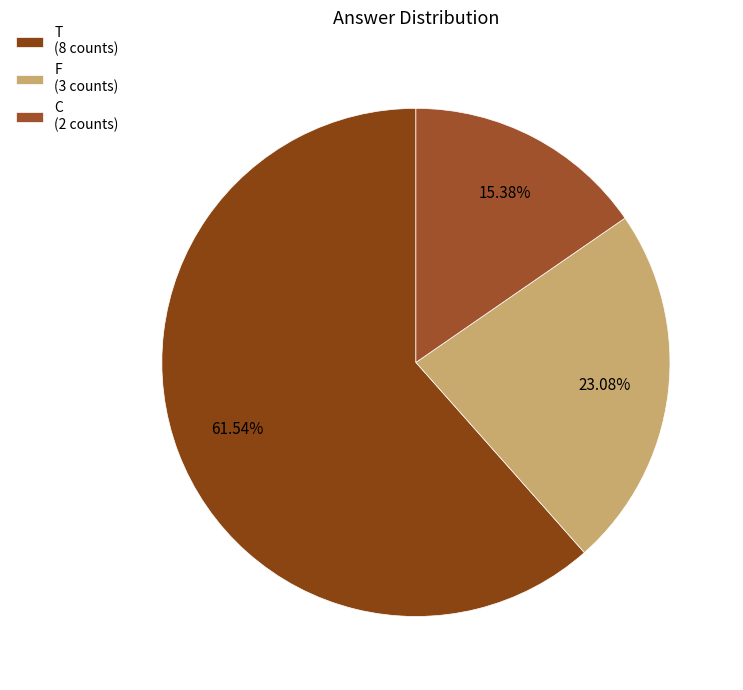

Which slice represents more than half of the pie?

T